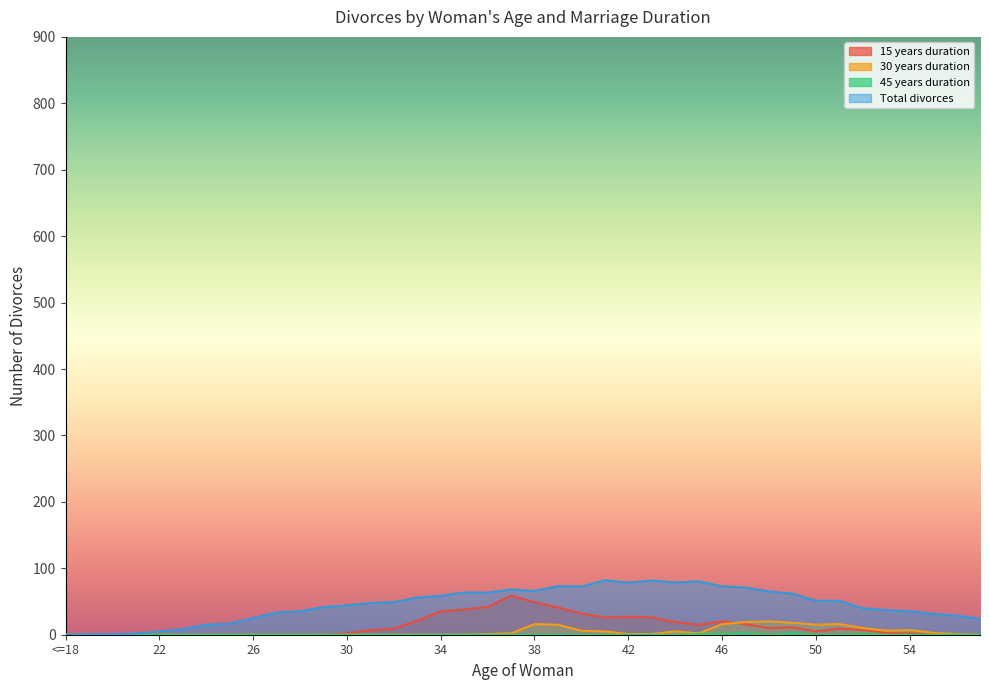

Rank the series by their maximum value, from highest to lowest.

Total divorces, 15 years duration, 30 years duration, 45 years duration